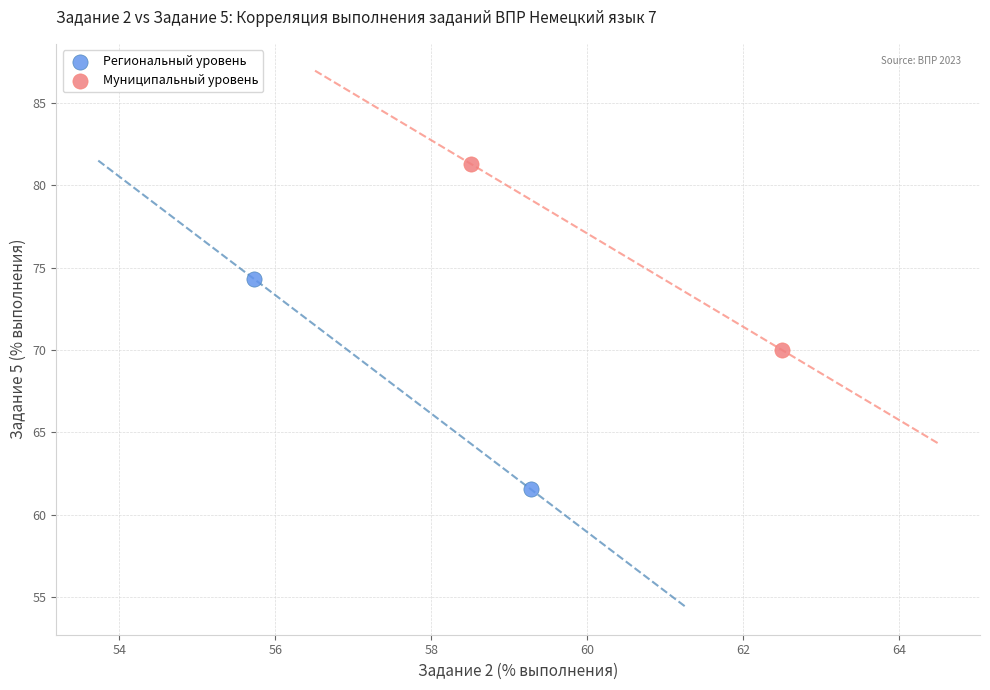

What are all the series names shown in the legend?

Региональный уровень, Муниципальный уровень